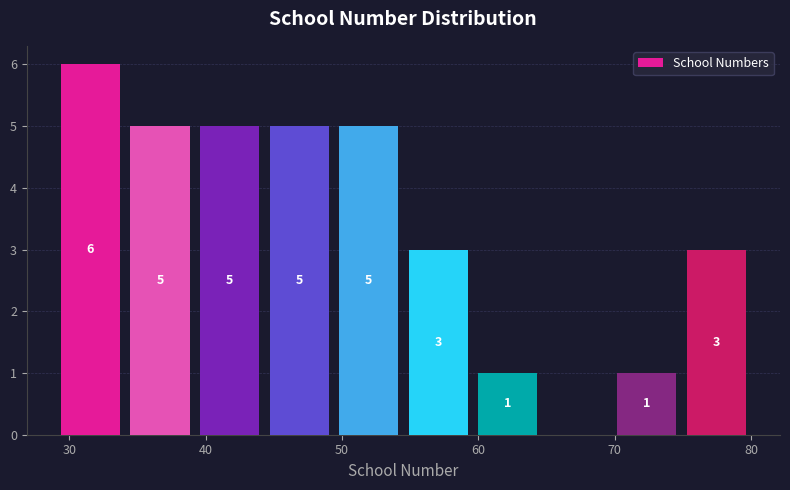

Over which range of the x-axis is the bar tallest?

29.0 to 34.1